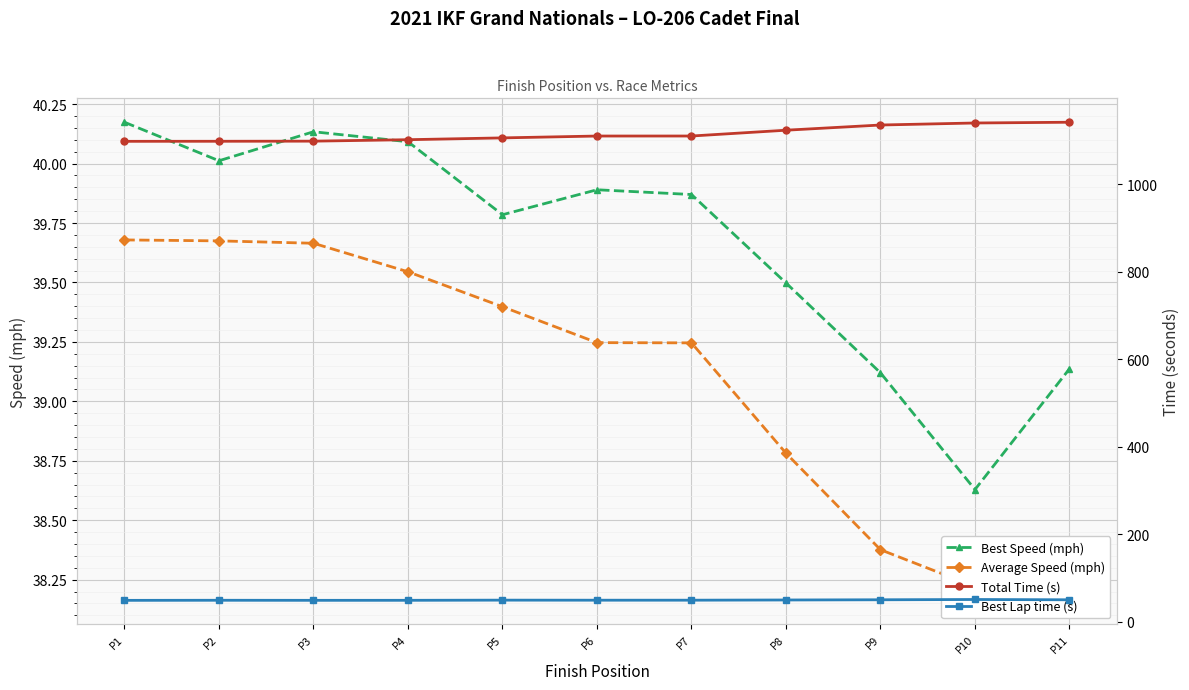

True or false: Best Lap time (s) and Total Time (s) intersect in this chart.

False